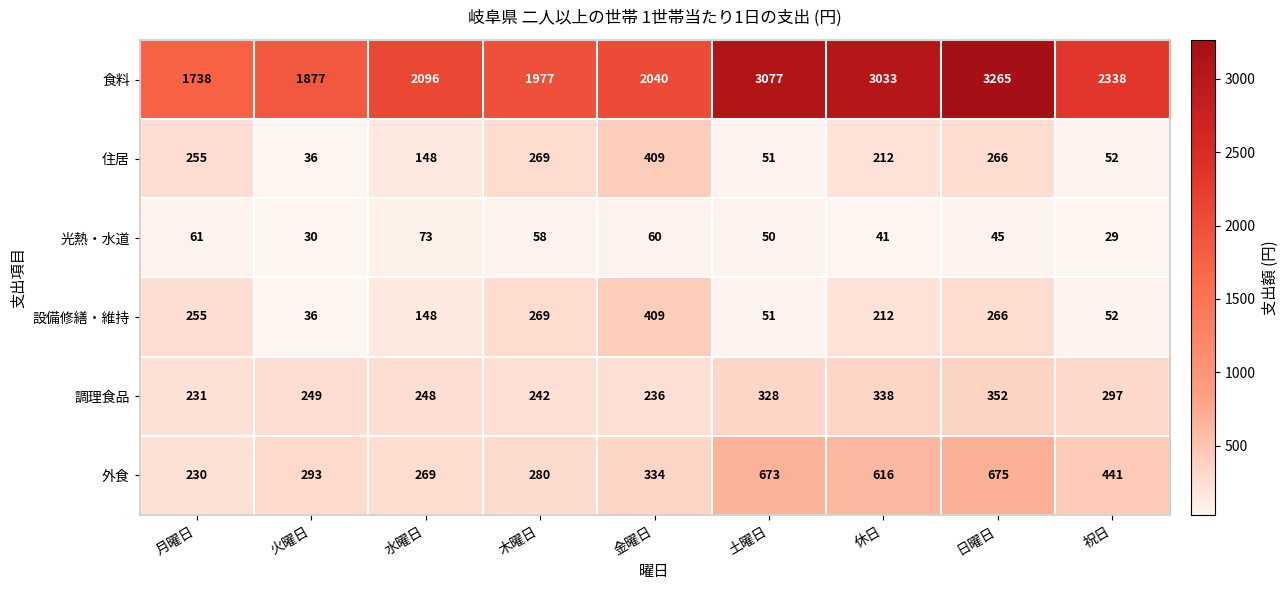

At which label is 調理食品 closest to 291?

祝日